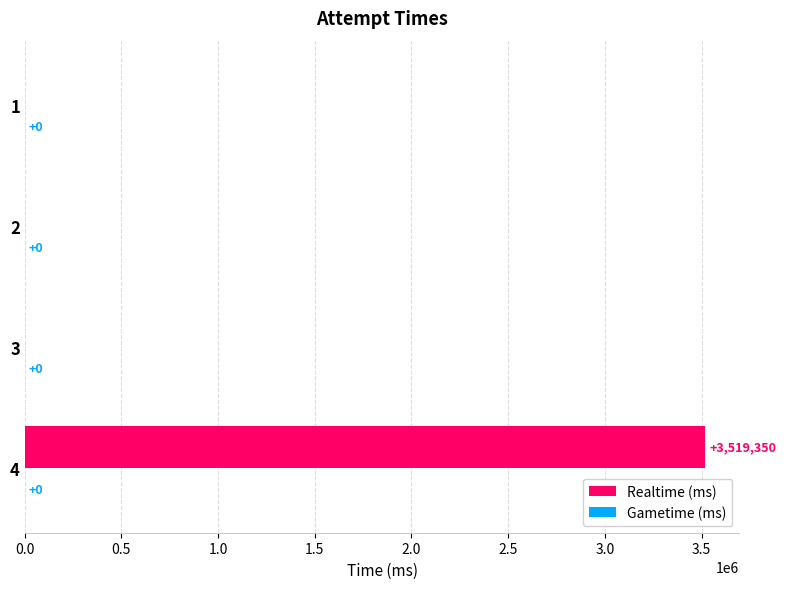

Are the bars horizontal?

Yes